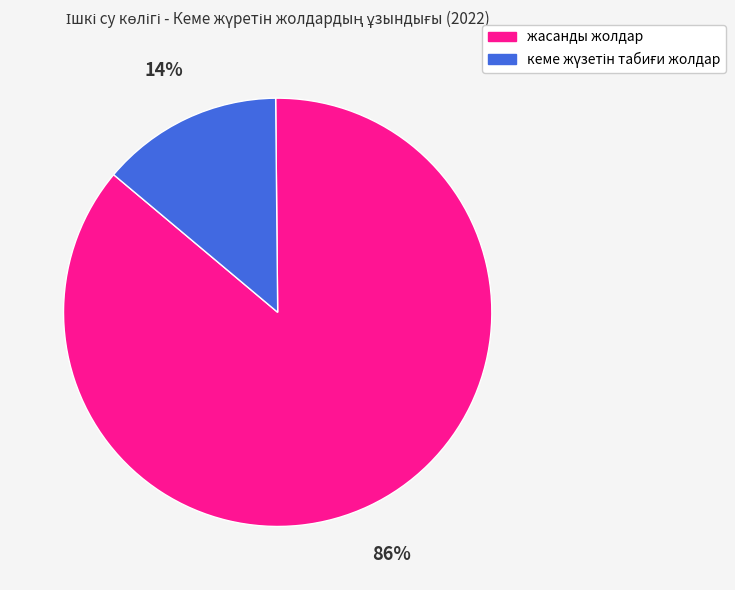

Is it true that жасанды жолдар is 86% of the pie?

True